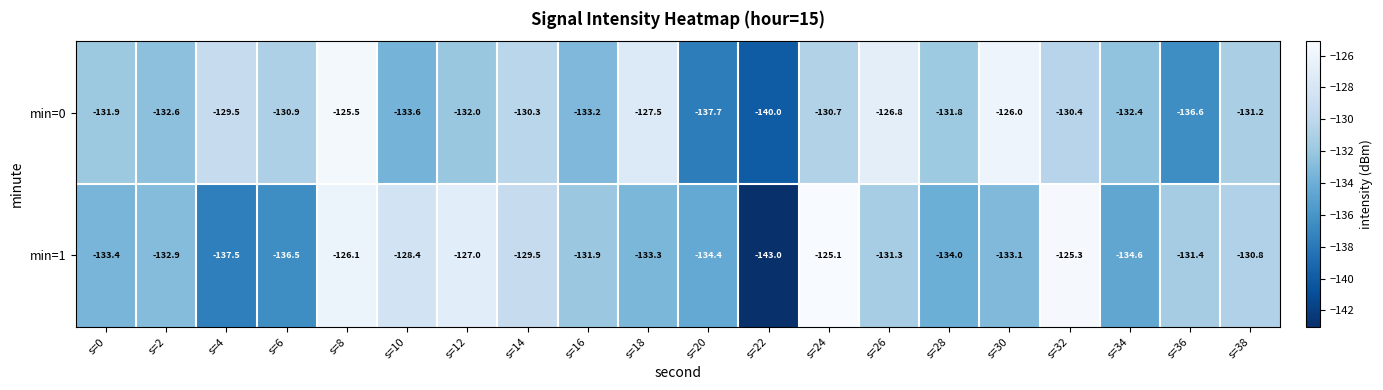

What is the difference between the min=1 values at s=10 and s=32?

3.1